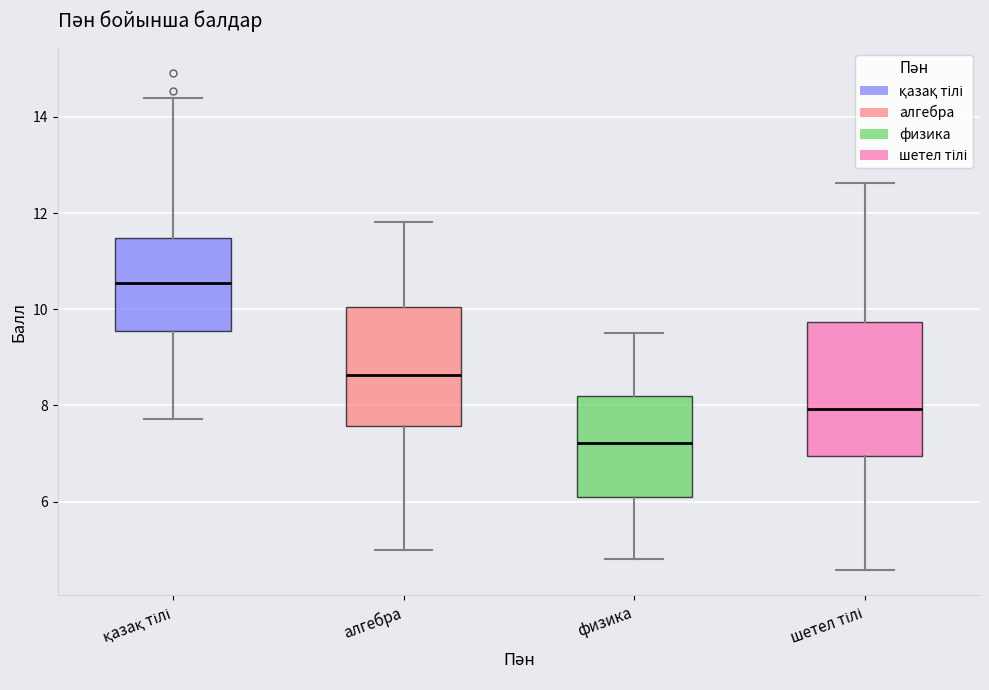

Which box has the lowest median line?

физика